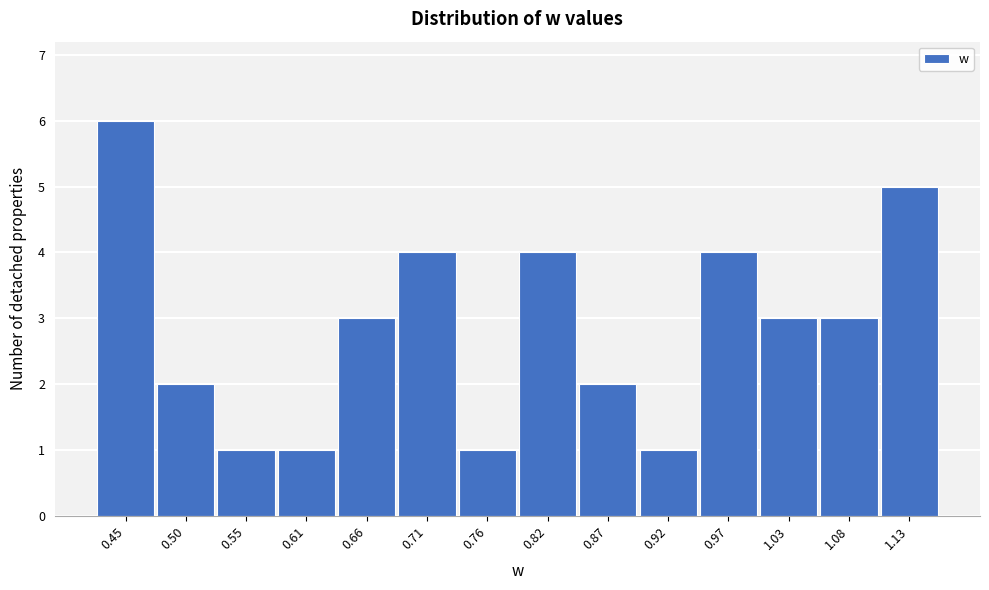

Reading left to right, list all the values displayed in this chart.

6	2	1	1	3	4	1	4	2	1	4	3	3	5